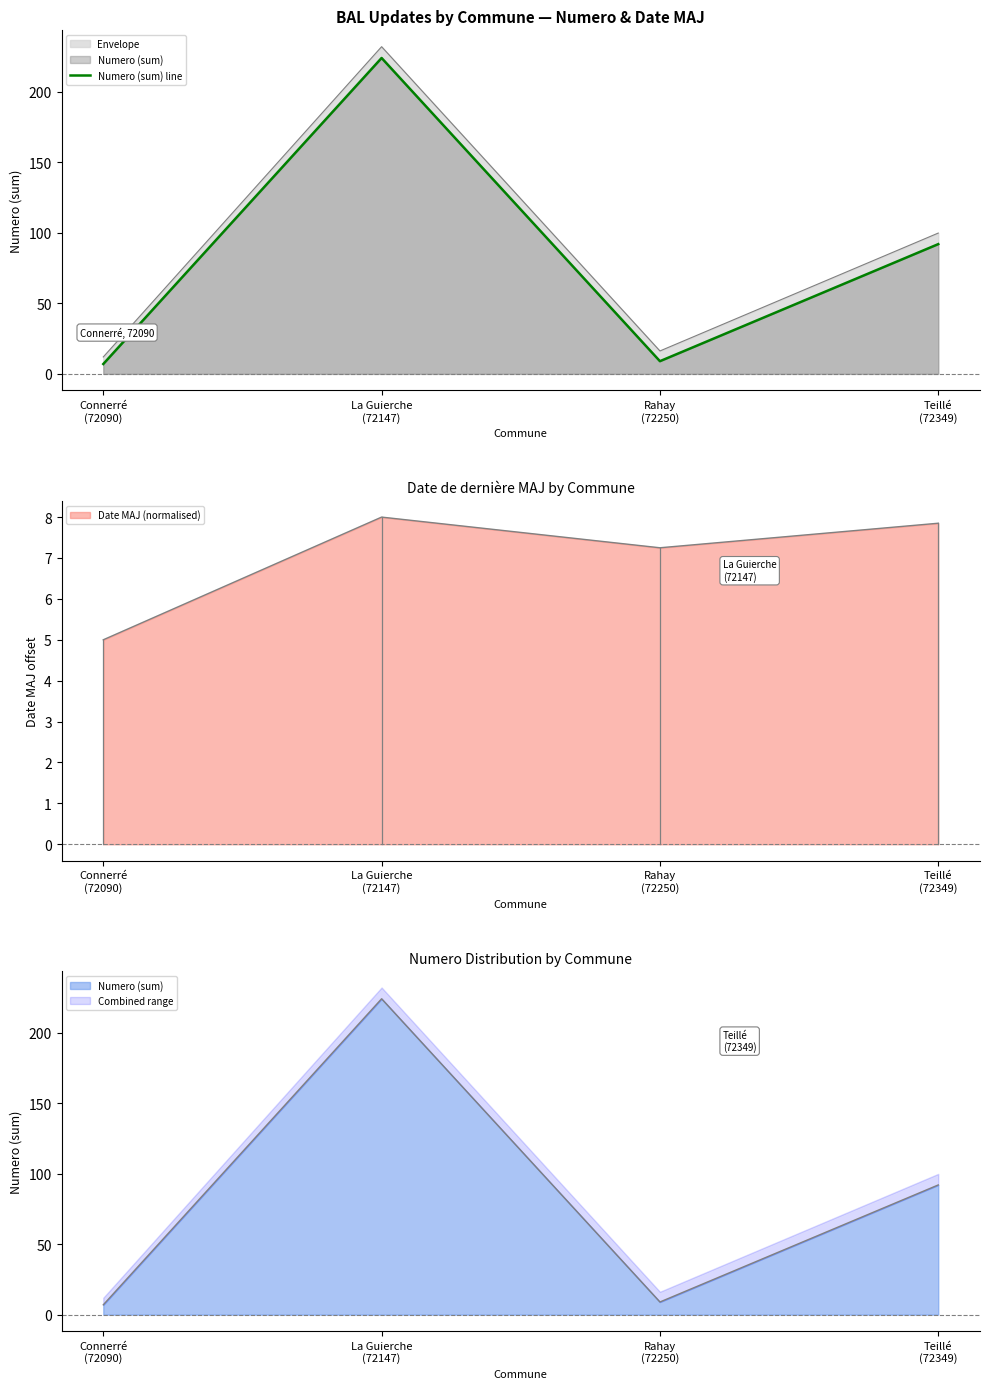

At which label does the data first exceed 92?

La Guierche
(72147)